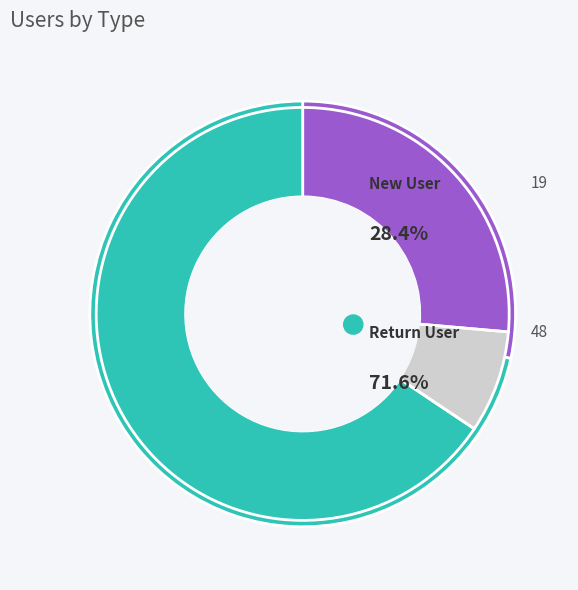

Is the sum of 4 and 4 greater than half?

No